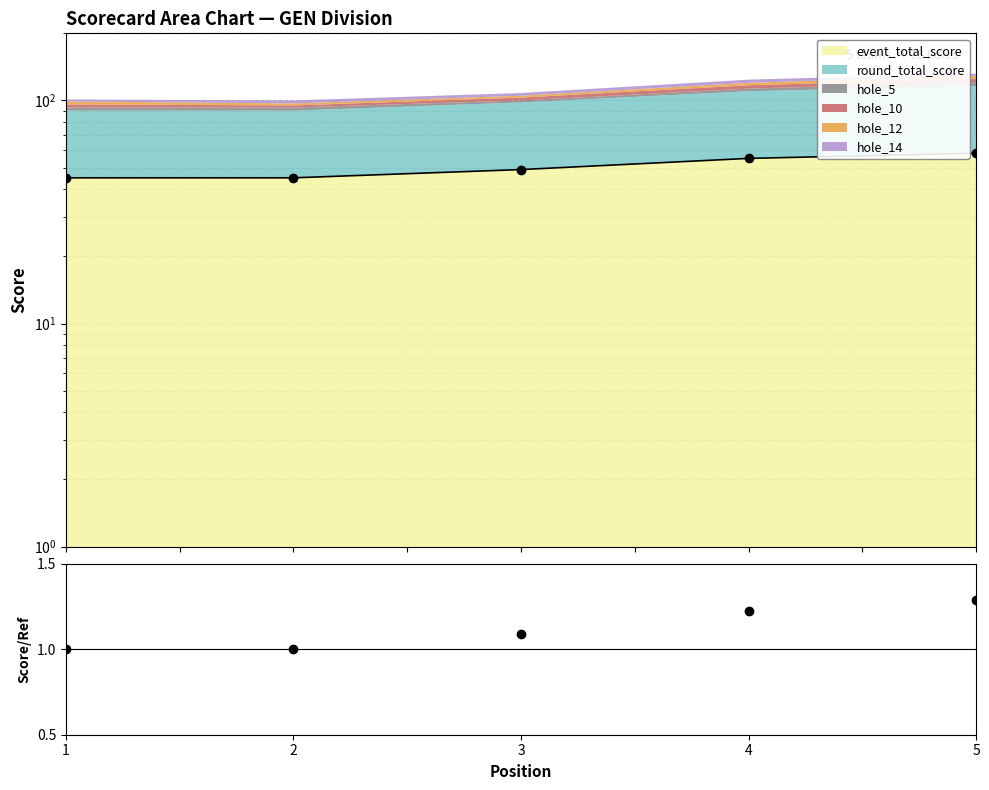

Where is the data nearest to the value 51?

3